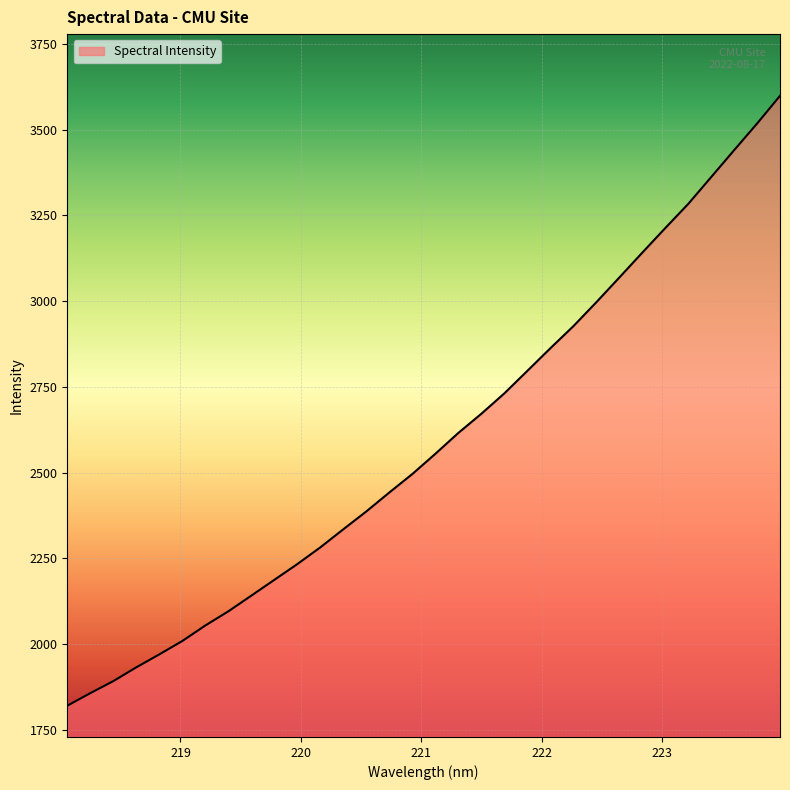

What is the minimum value shown in the chart?

1820.3